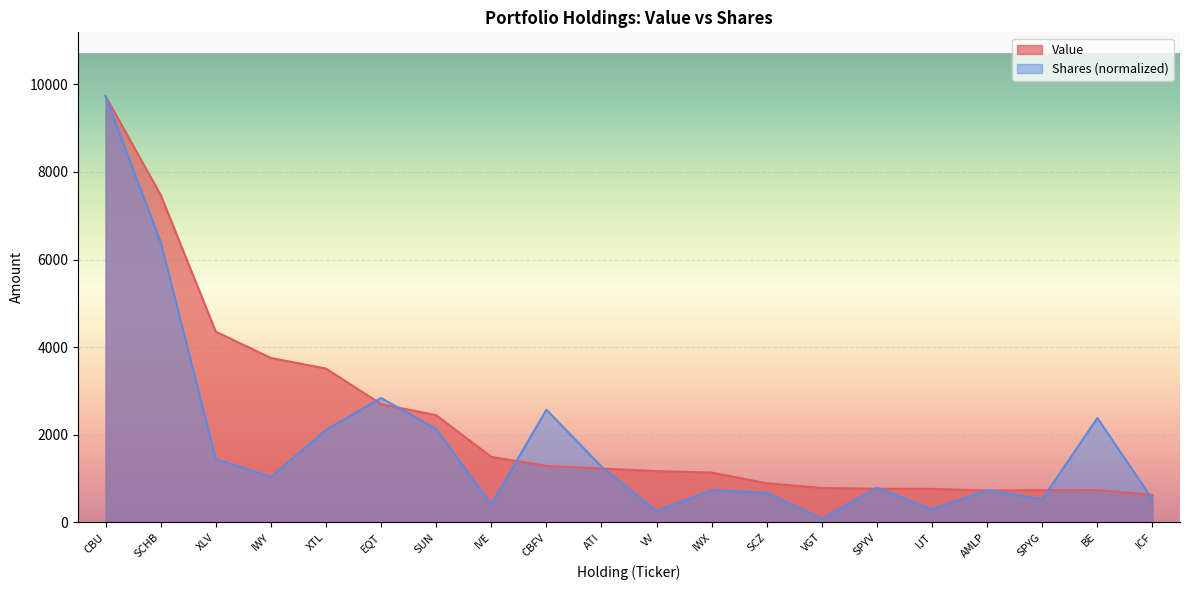

What is the approximate value of Shares or principal amount at SCZ?

675.1